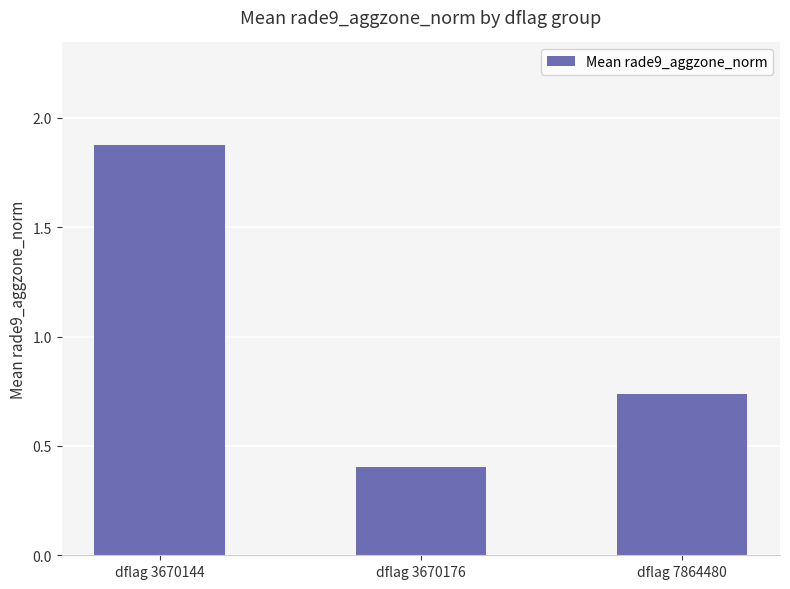

What is the smallest value displayed?

0.4